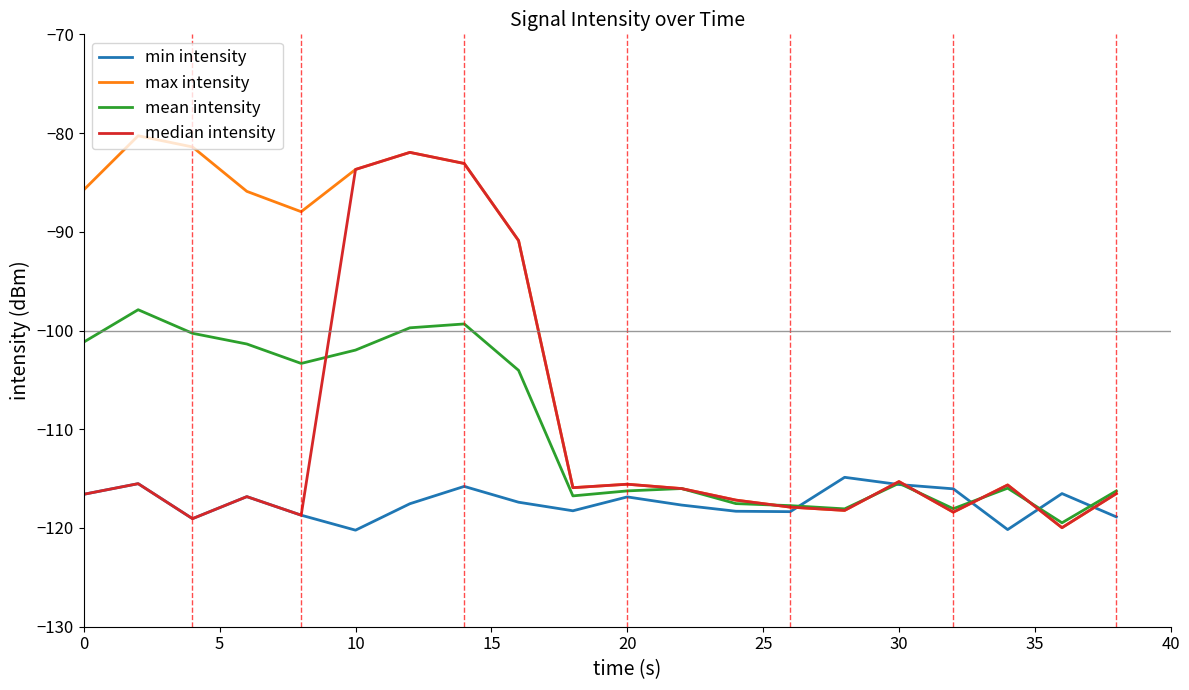

Which series has the largest range (max minus min)?

max intensity